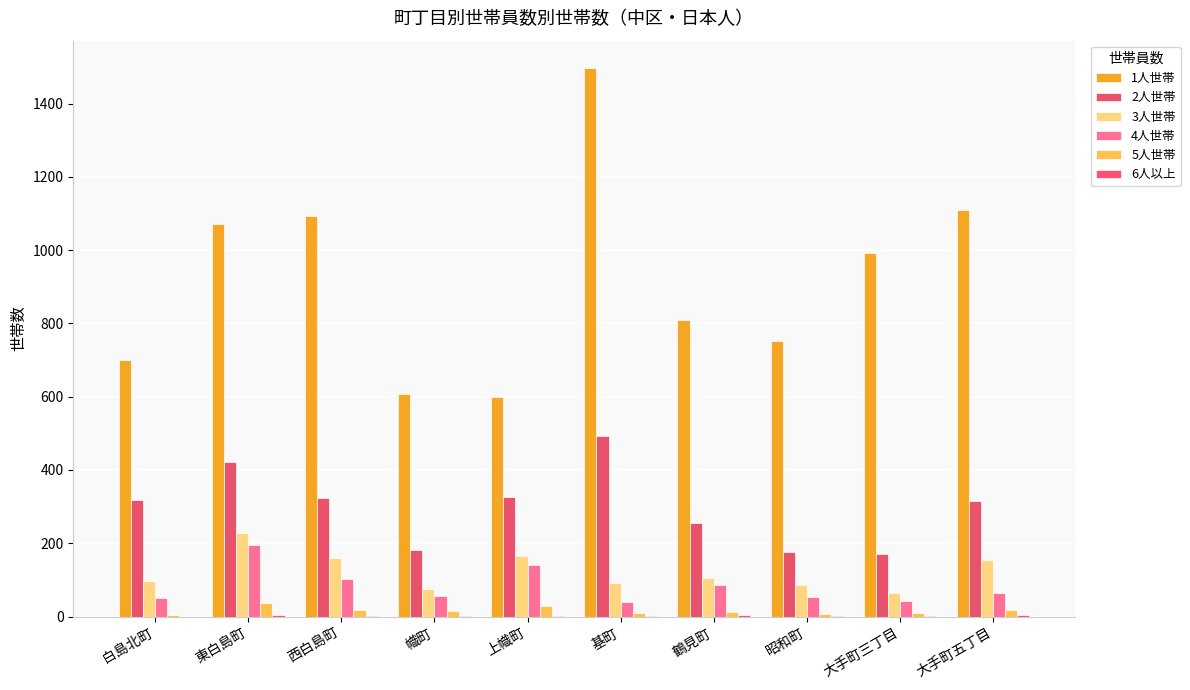

At which label is 4人世帯 closest to 117?

西白島町